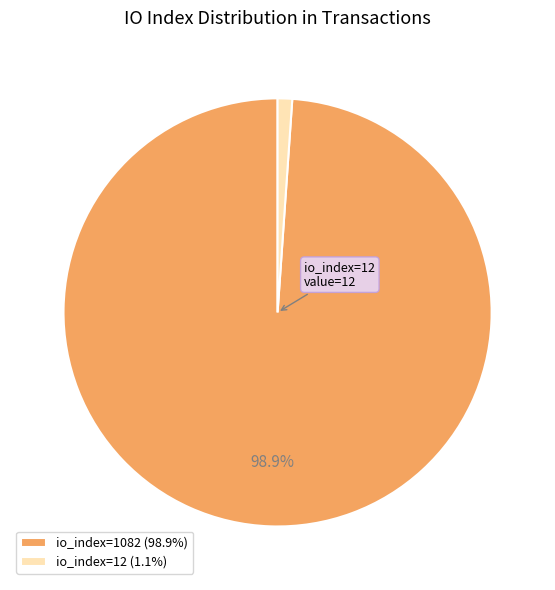

Between io_index=1082 and io_index=12, which is larger?

io_index=1082